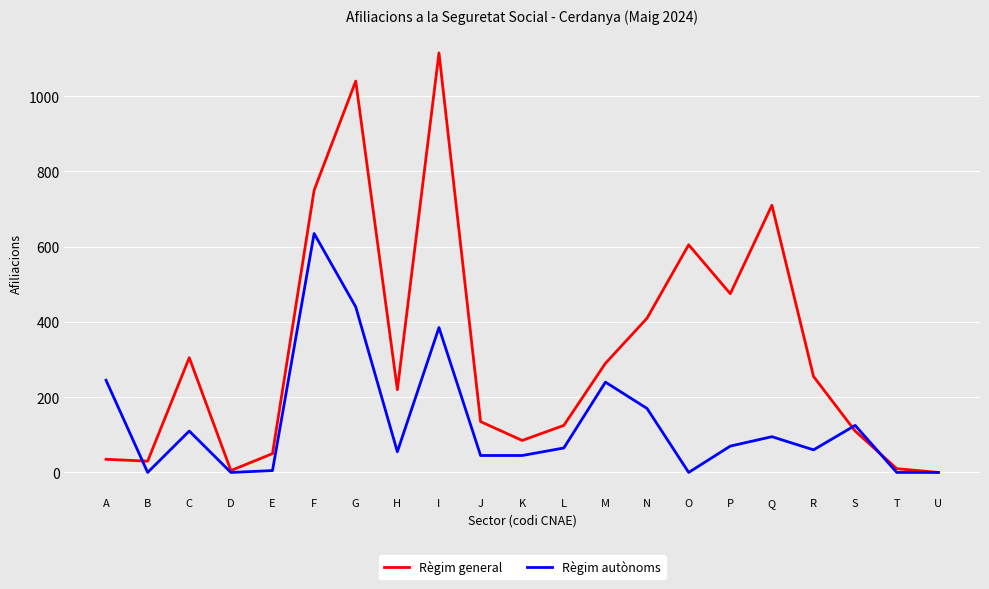

Which label corresponds to the largest value in the chart?

I